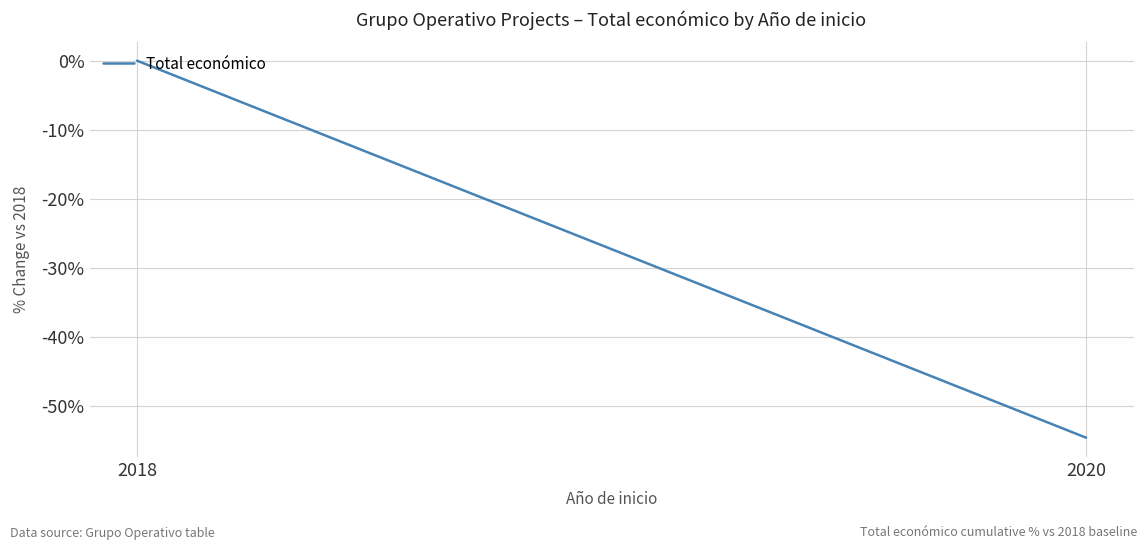

Count the number of categories in the chart.

2